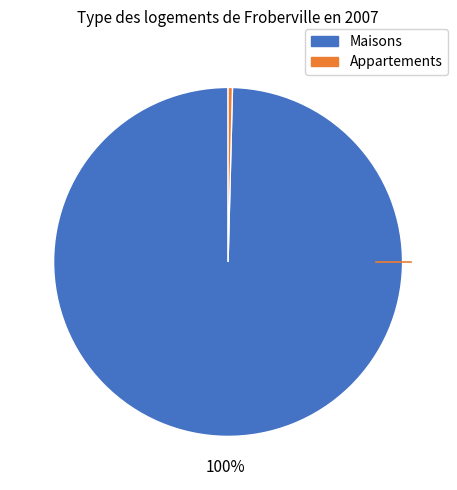

To the nearest percent, what is the average slice percentage?

50%